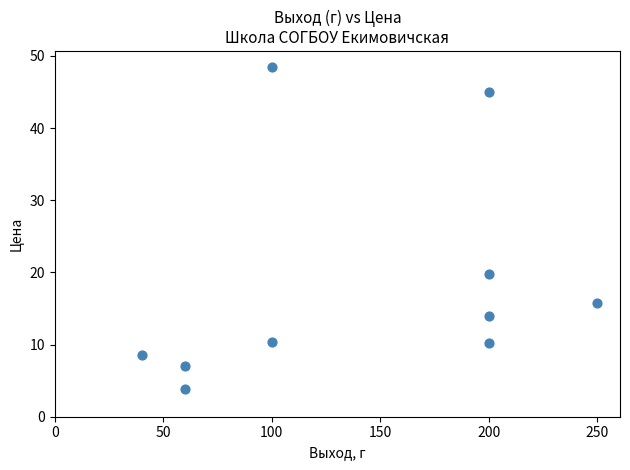

What is the average X value?

141.0